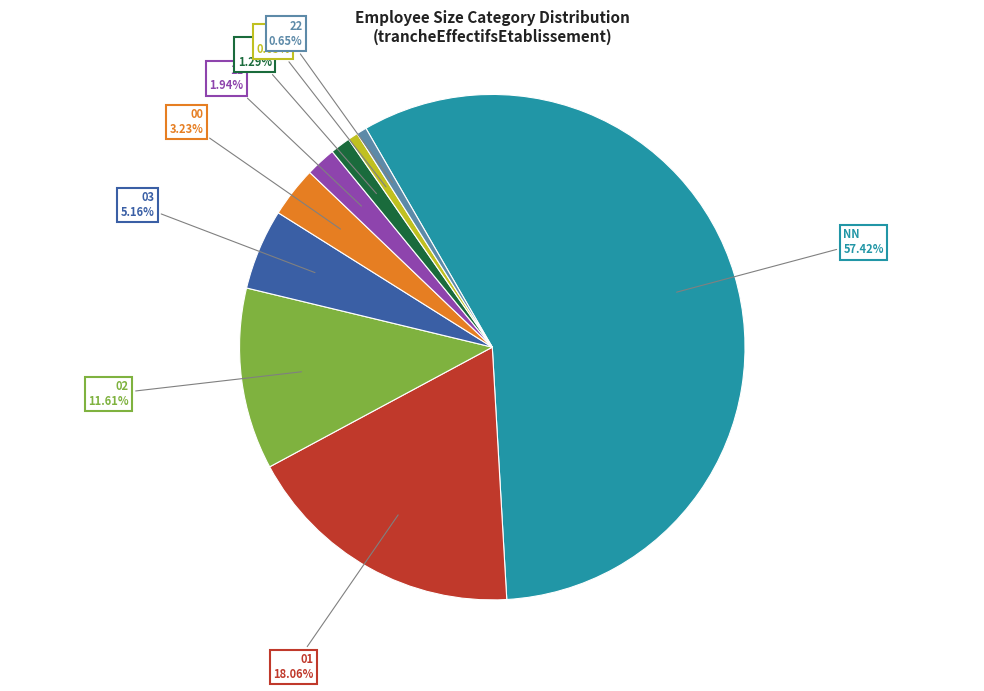

Does 11 account for over 50% of the chart?

No